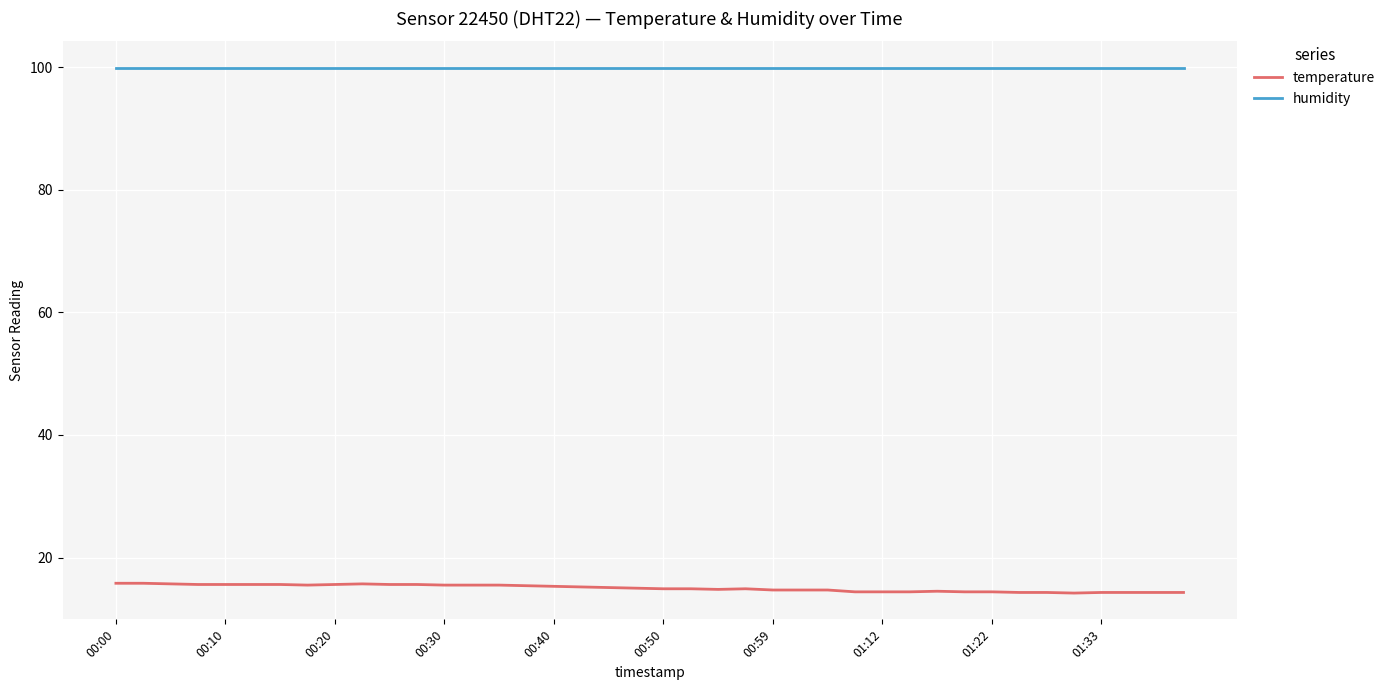

Which series has the largest total across all categories?

humidity